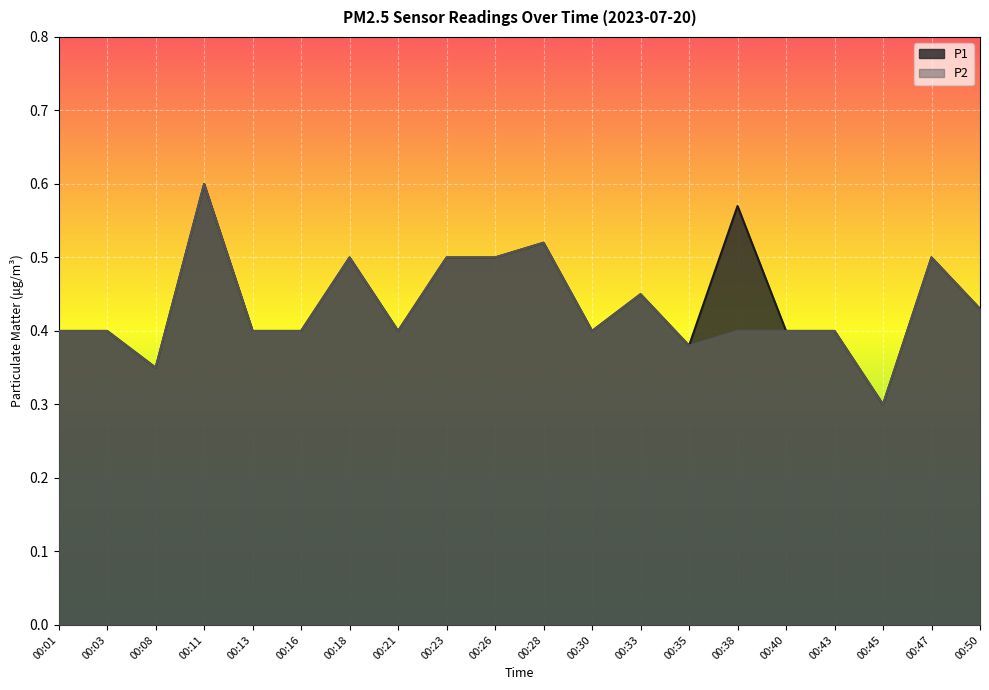

What is the difference between the second highest and second lowest values in the P2 series?

0.2